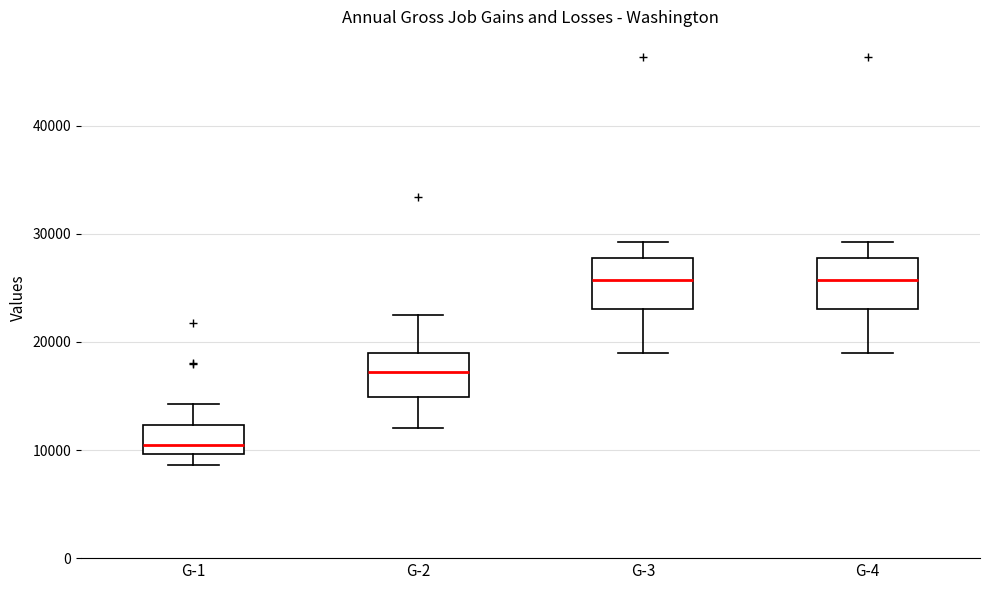

Reading left to right, read every box against the y-axis: the position of its median line, the range the box covers, and the ends of its whiskers. The values are not printed on the chart, so give them approximately, as read against the axis.

G-1: median 10000 (just above the box's lower edge), box 10000 to 12000, whiskers 9000 to 14000
G-2: median 17000, box 15000 to 19000, whiskers 12000 to 22000
G-3: median 26000, box 23000 to 28000, whiskers 19000 to 29000
G-4: median 26000, box 23000 to 28000, whiskers 19000 to 29000